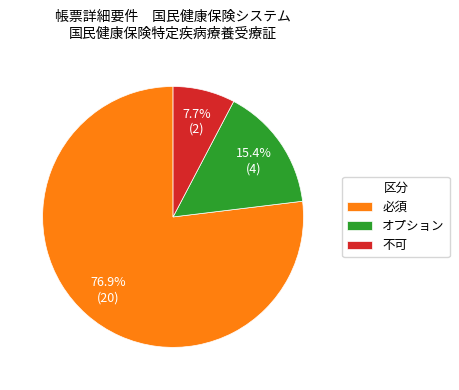

What is the majority slice?

必須